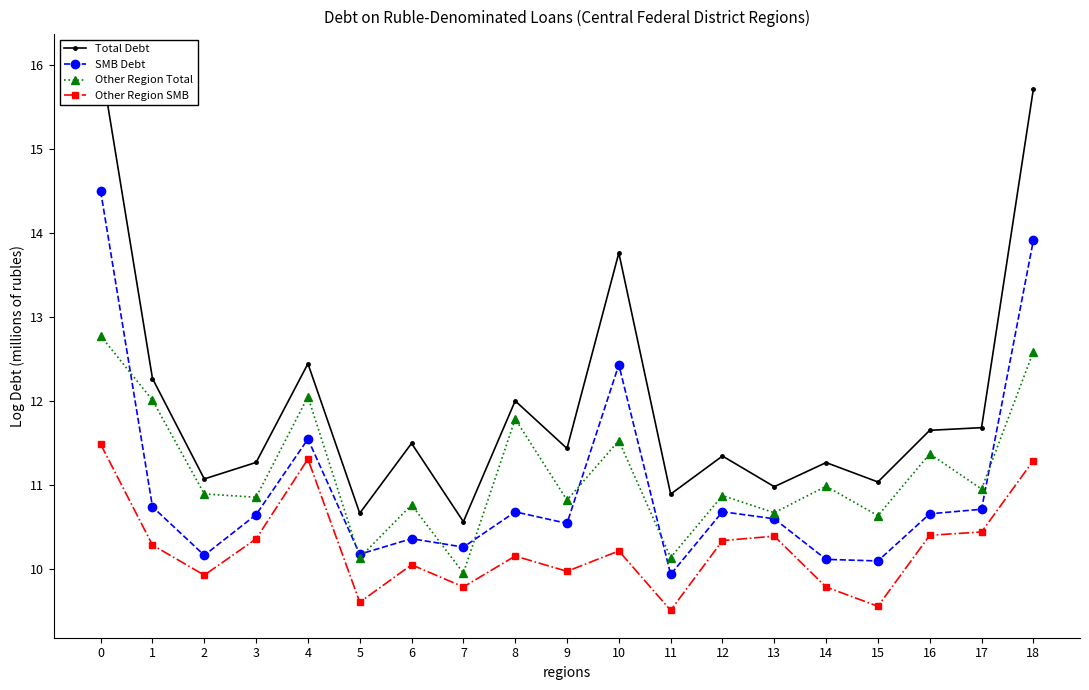

What is the maximum value for SMB Debt?

14.5